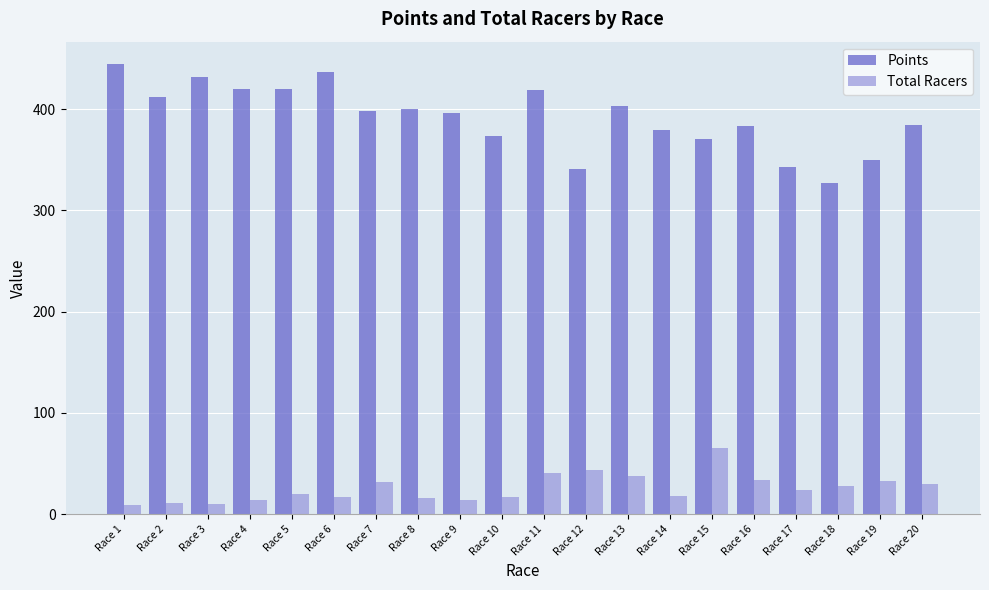

Is it true that Total Racers equals 16.0 at Race 8?

True